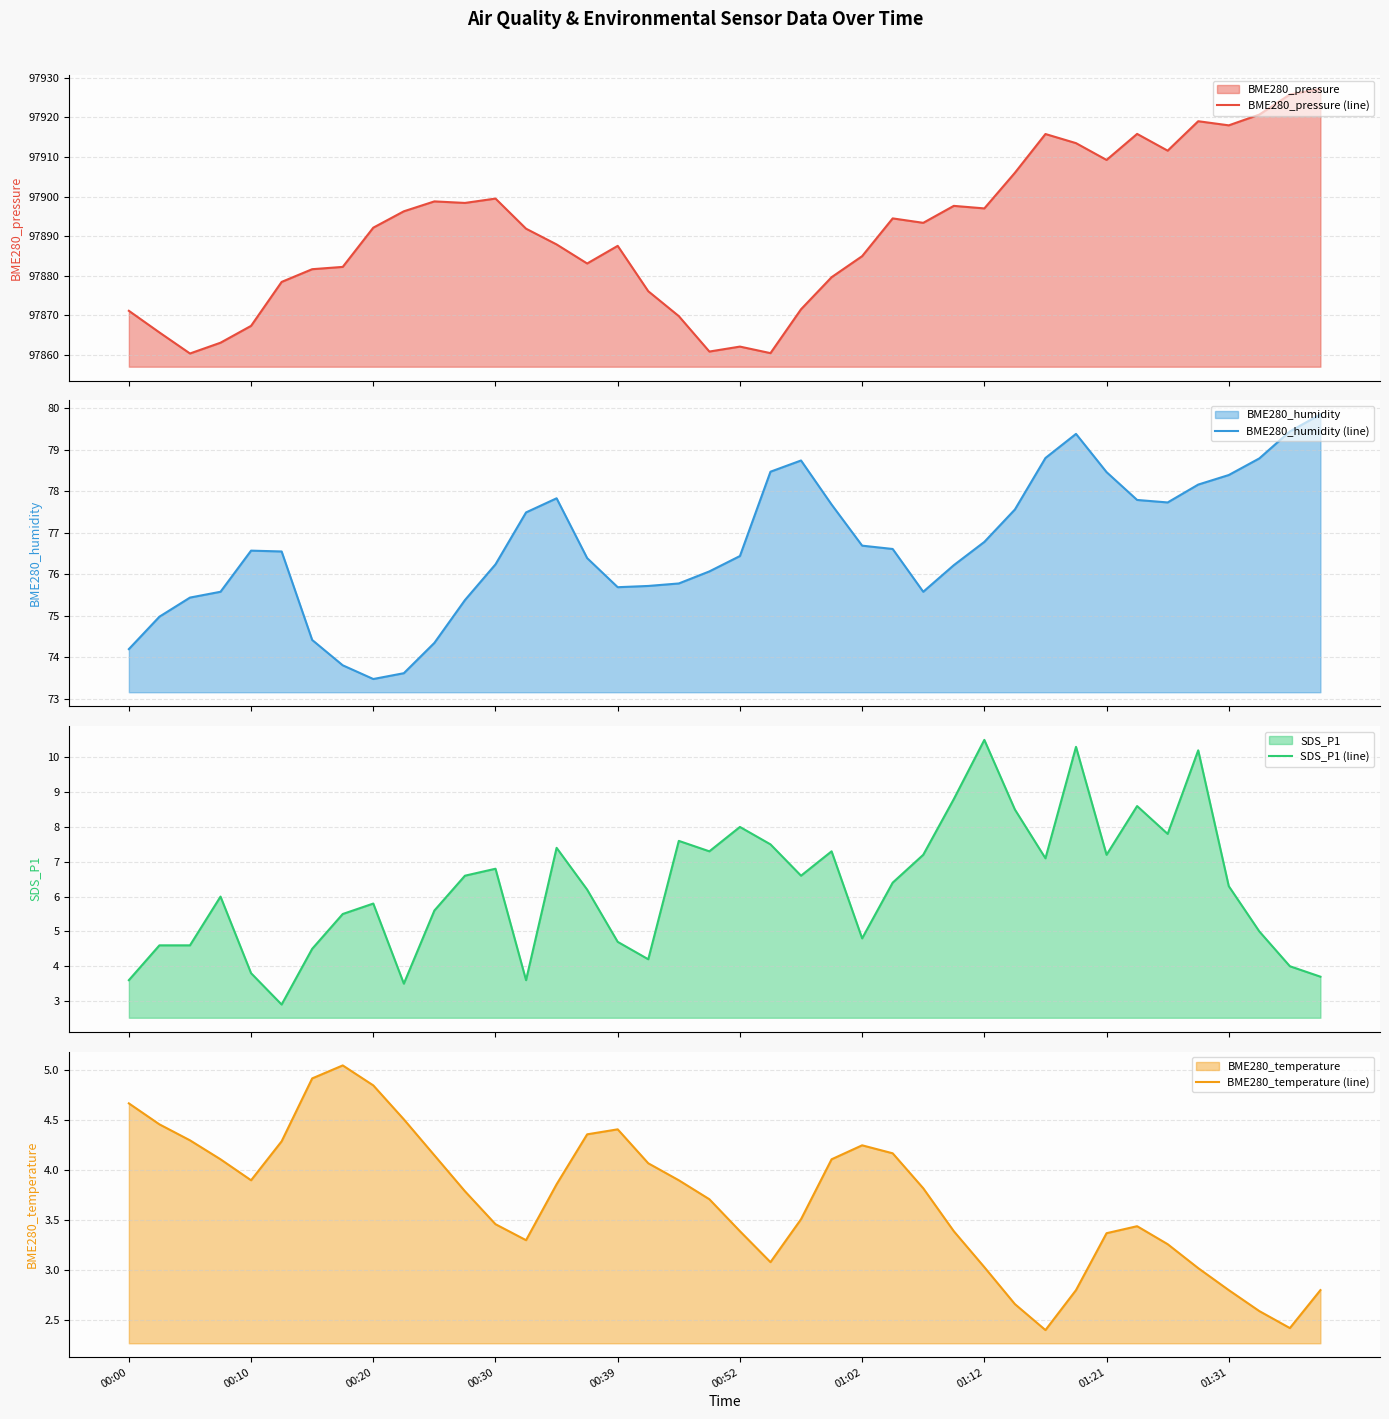

At which label is BME280_temperature (line) closest to 3?

35